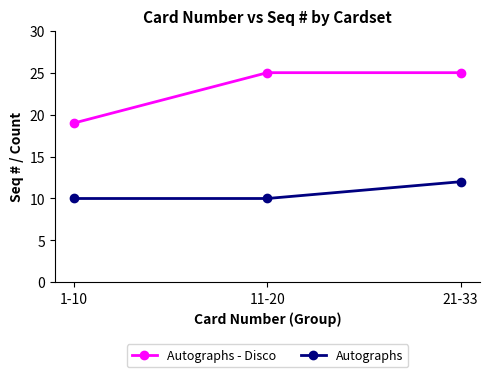

Is the value of Autographs at 1-10 greater than the value of Autographs - Disco at 21-33?

No